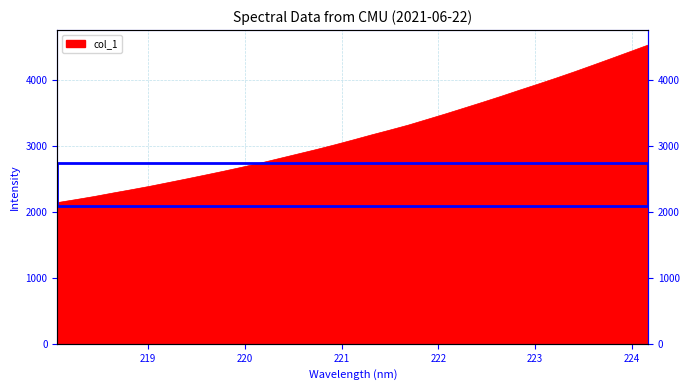

True or false: the data shows 3566.8 at 222.263.

True